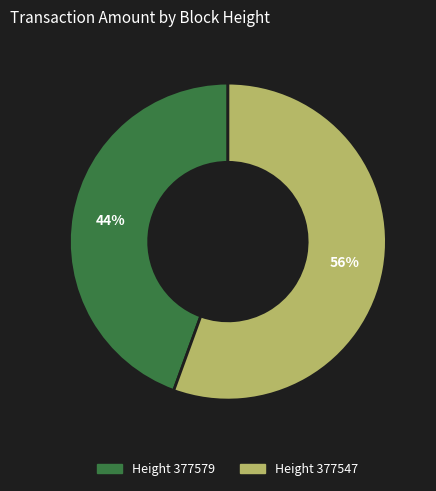

To the nearest percent, what is the average slice percentage?

50%